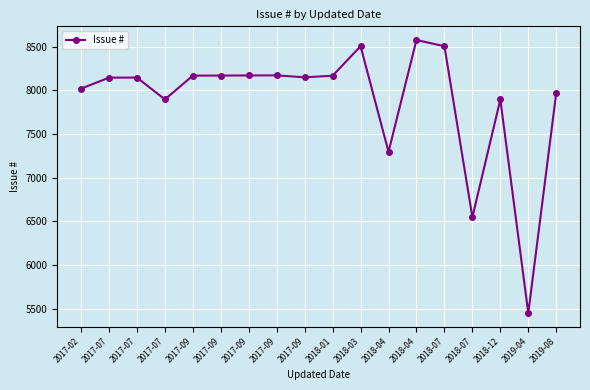

How many data points are less than 8149?

9